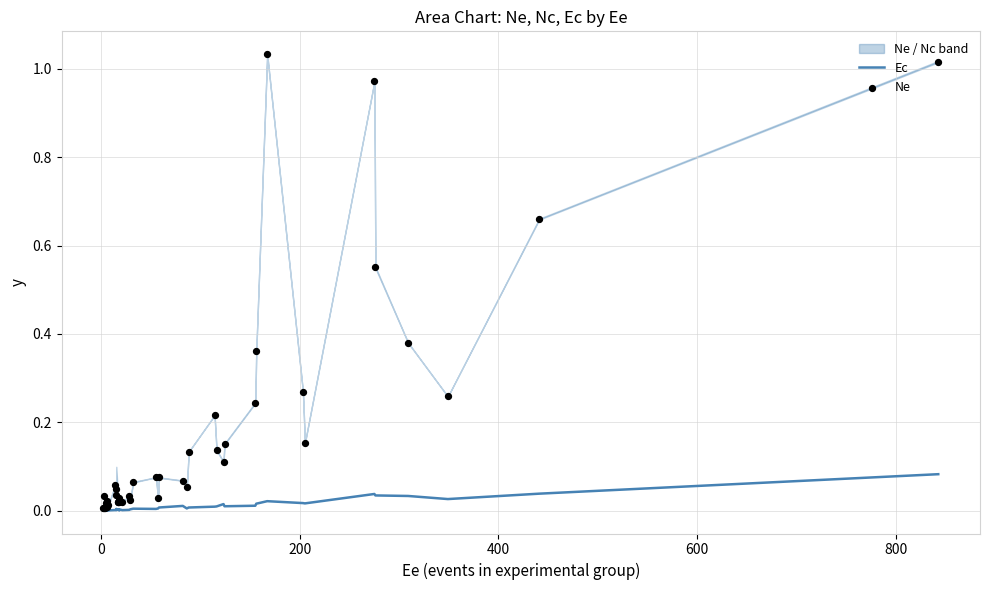

Which series contains the highest Y value?

Ne